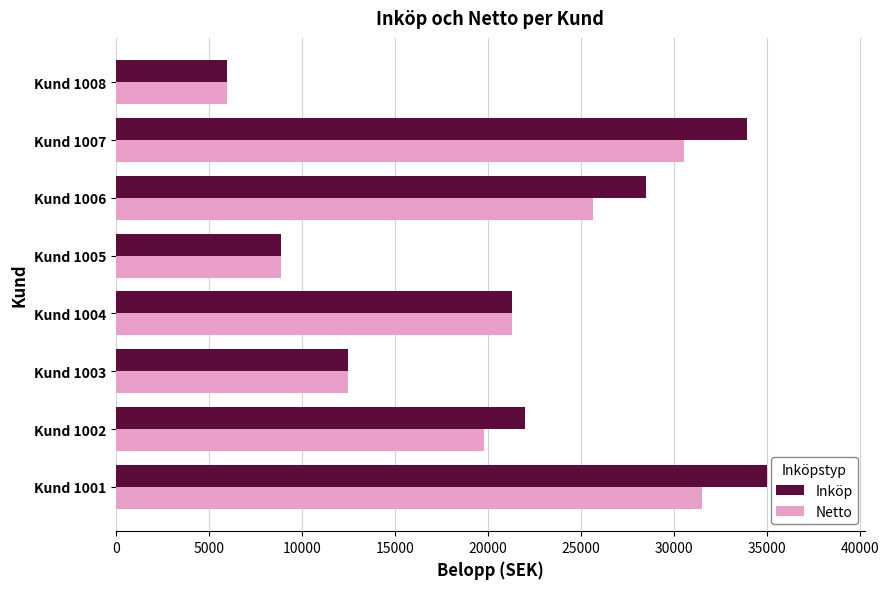

What are all the series names shown in the legend?

Inköp, Netto